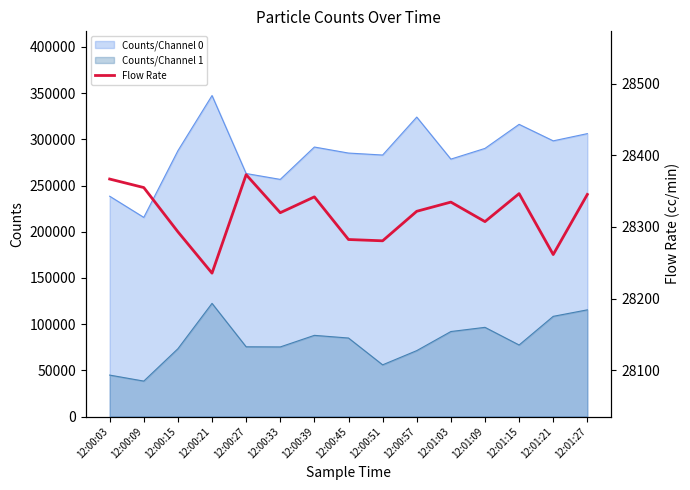

At which label does the data first exceed 28321?

12:00:03